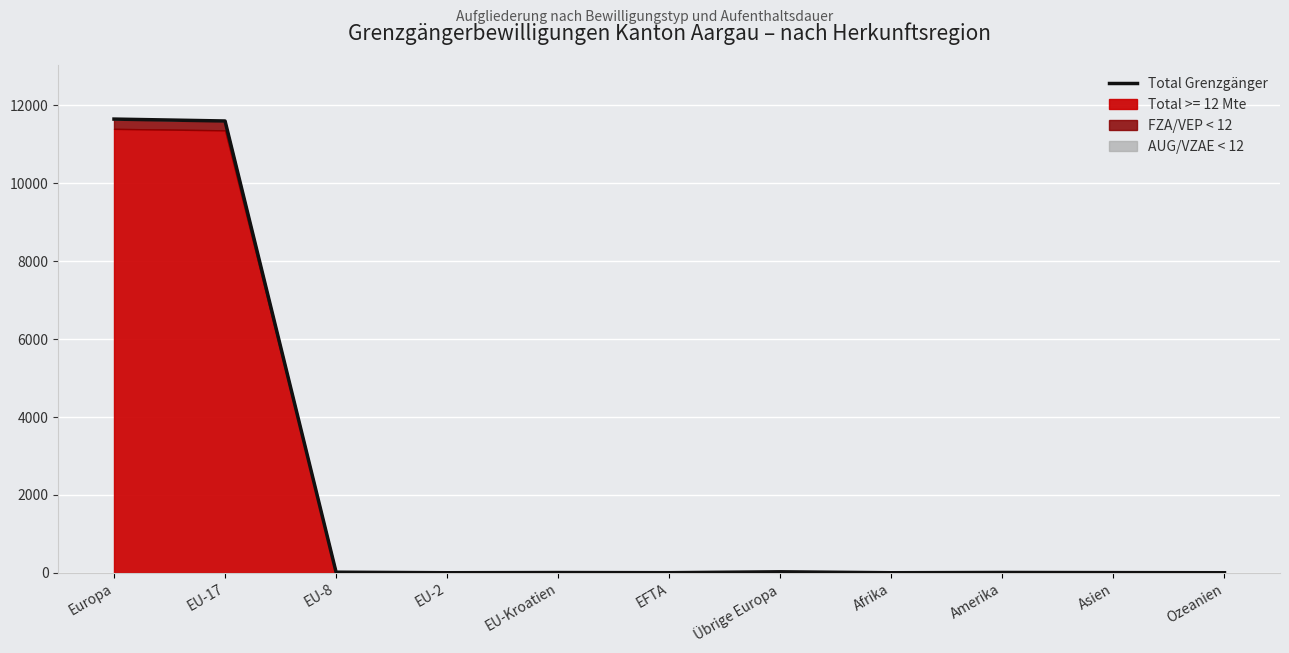

Rank the categories by value from highest to lowest.

Europa, EU-17, Übrige Europa, EU-8, Amerika, EU-Kroatien, Asien, EFTA, EU-2, Afrika, Ozeanien